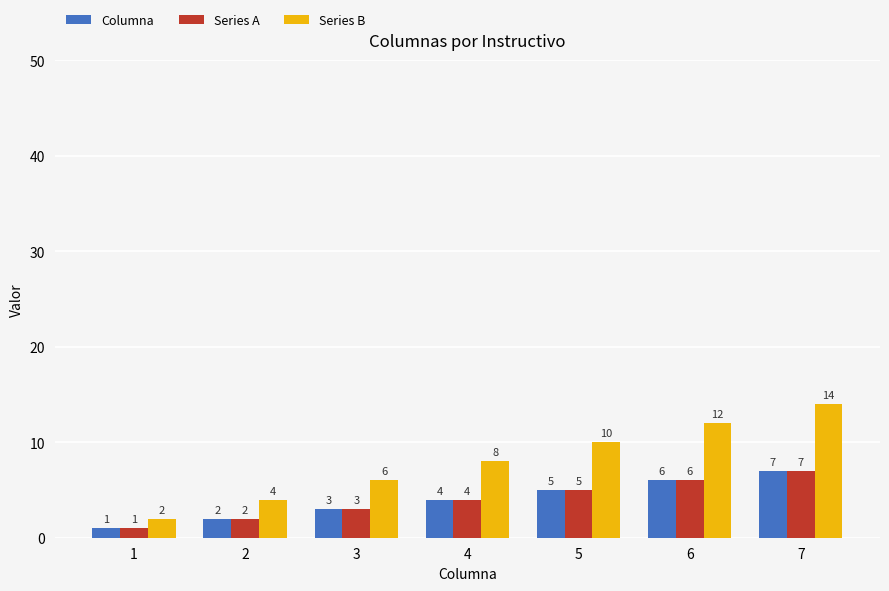

The value of Series B at 5 is 10. True or false?

True